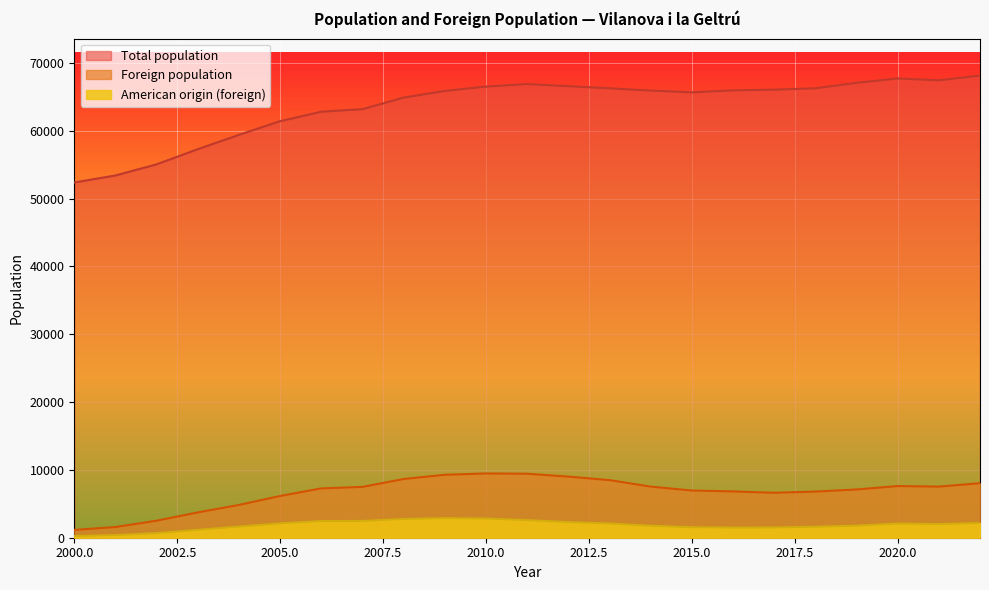

True or false: Total population and Foreign population intersect in this chart.

False